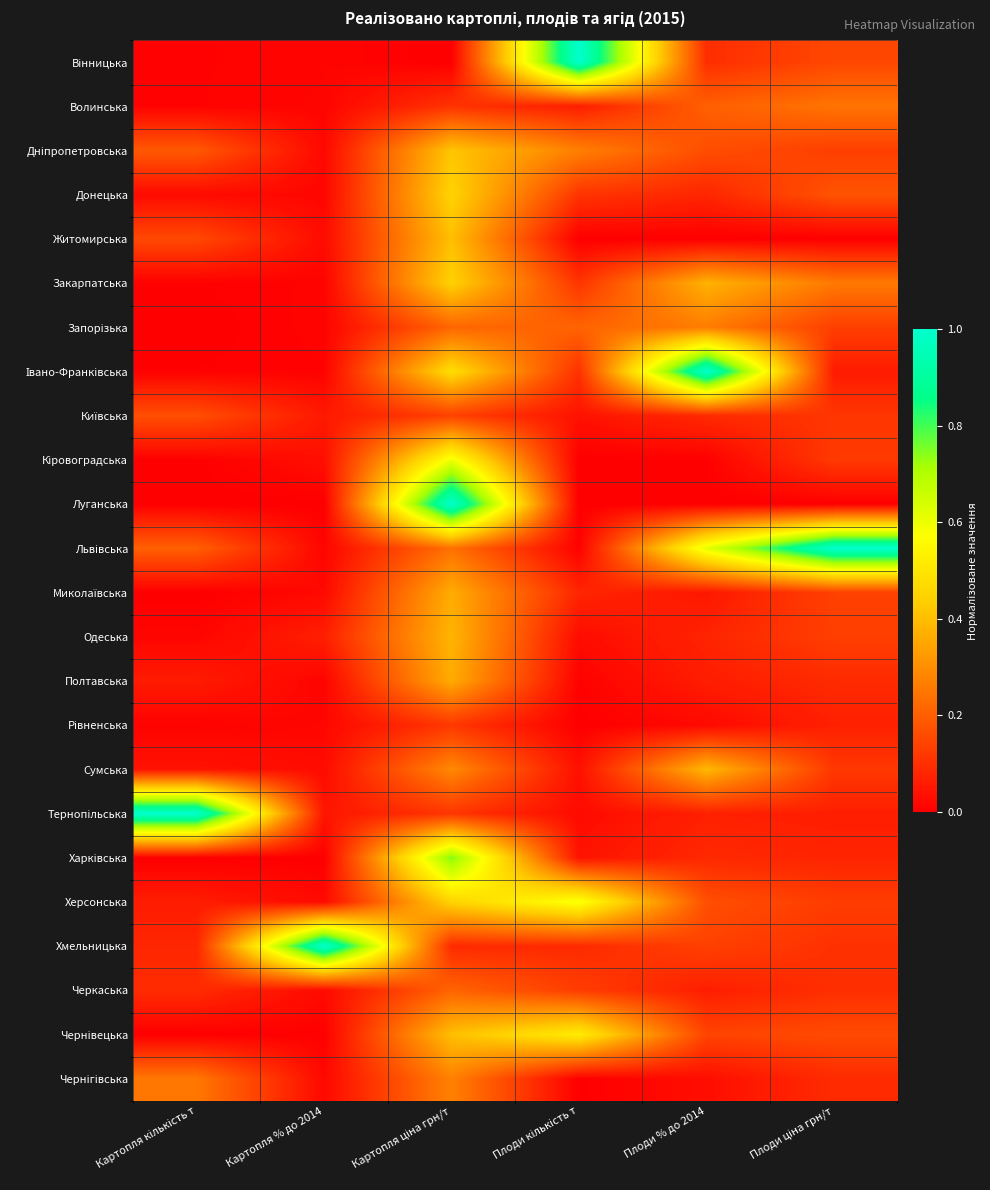

At how many categories does at least one series exceed 0?

6